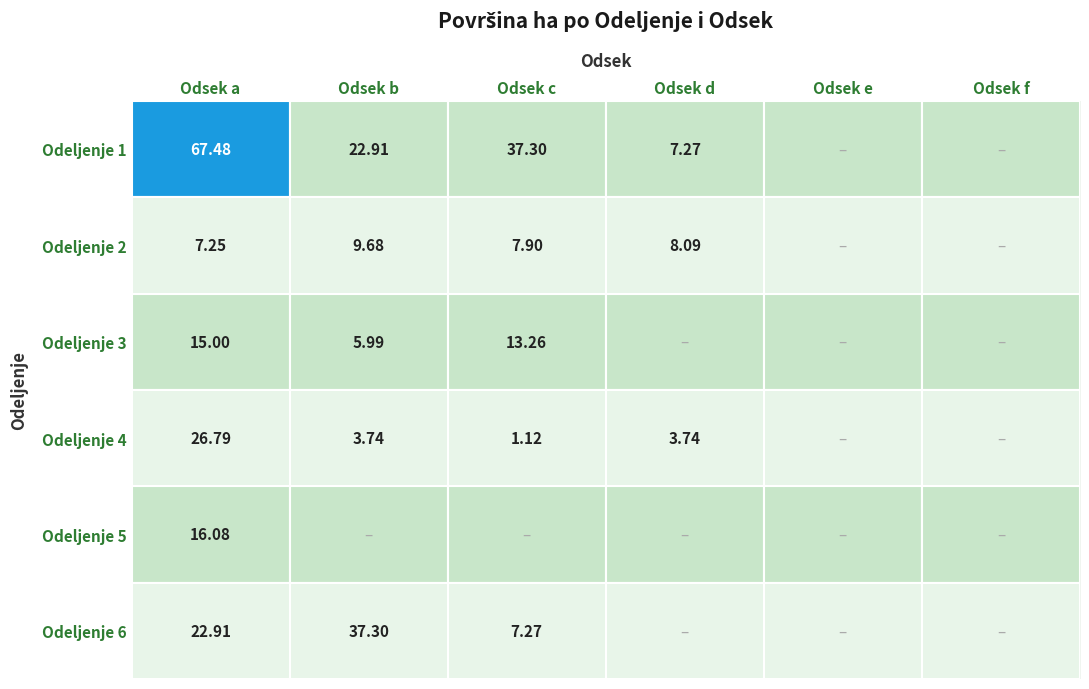

What is the sum of all Odeljenje 1 values?

135.0